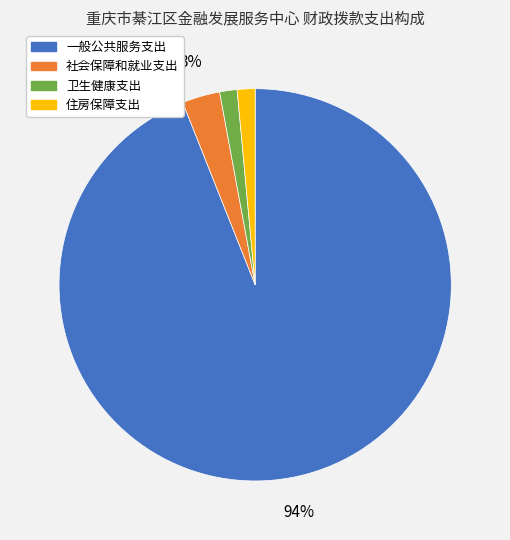

Do 住房保障支出 and 社会保障和就业支出 together represent more than half of the pie?

No